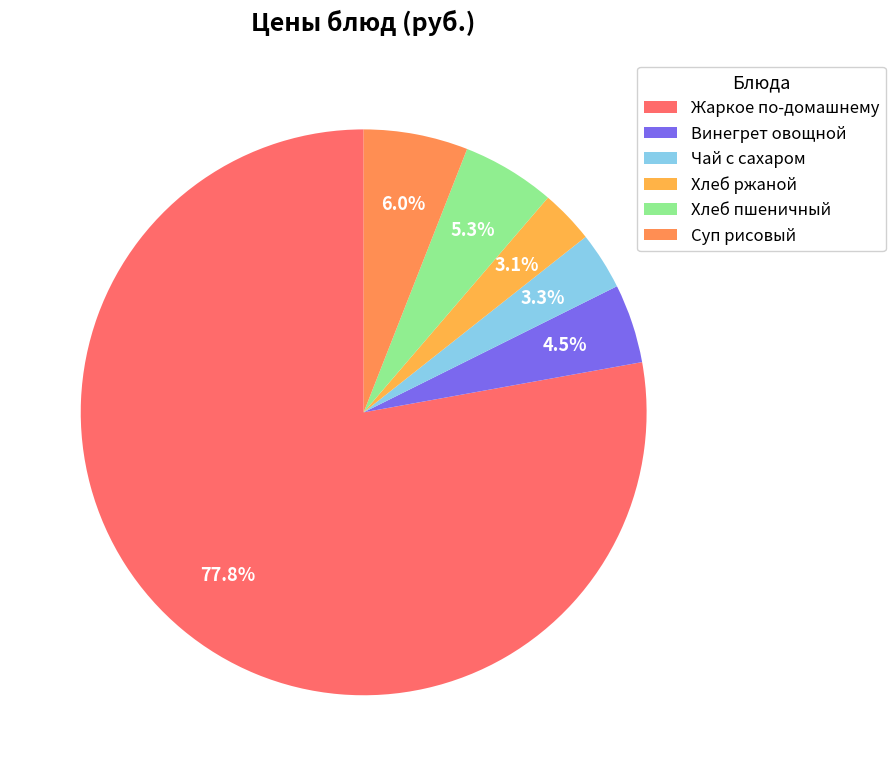

To the nearest percent, what is the difference between the largest and smallest slice percentages?

75%